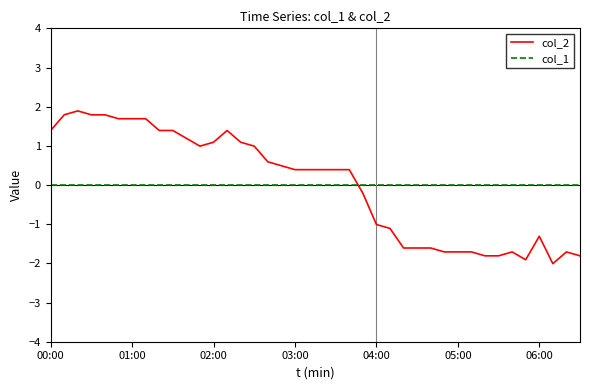

What is the difference between the maximum and minimum values in the col_2 series?

3.9